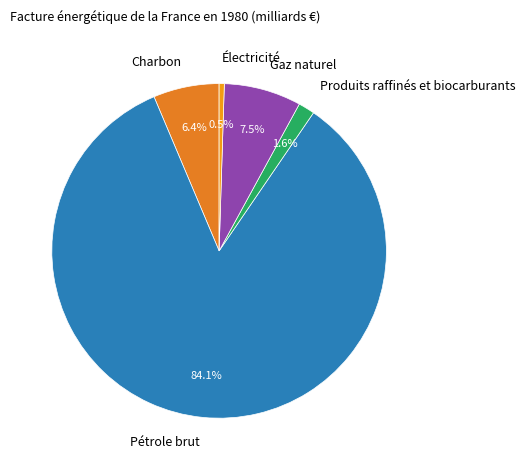

How many segments does this pie chart have?

5